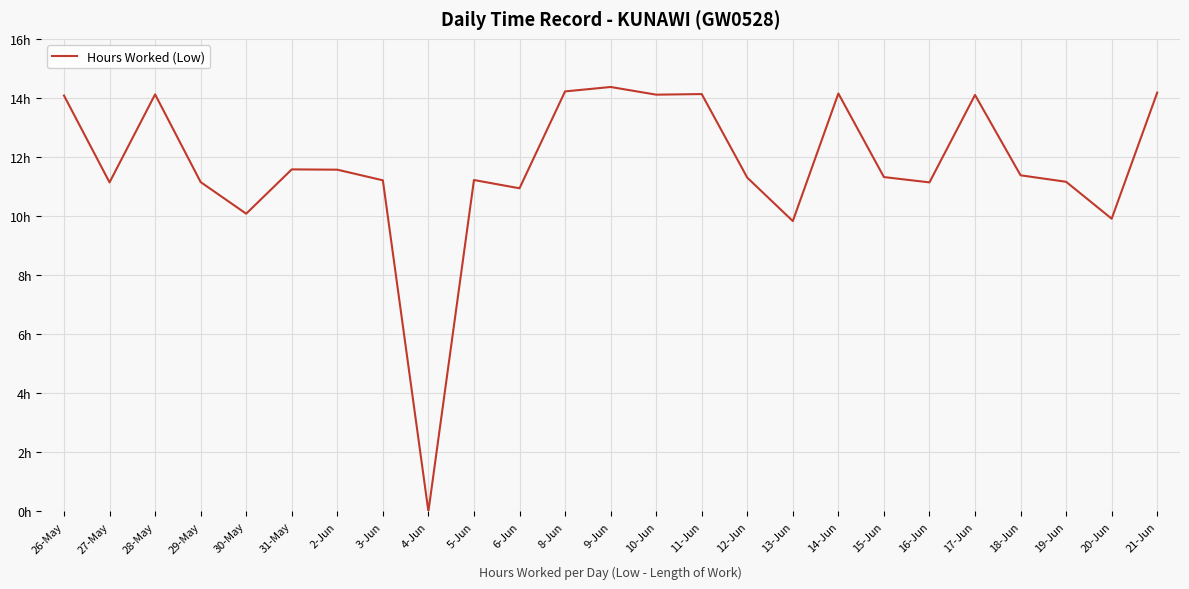

Does the chart have visible grid lines?

Yes